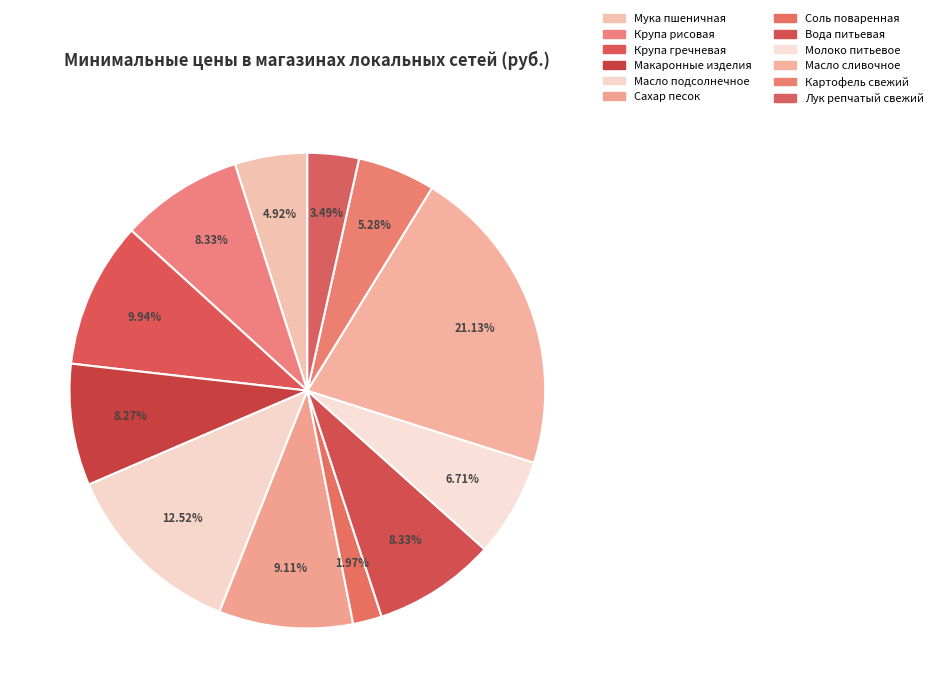

To the nearest percent, what is the difference between the largest and smallest slice percentages?

19%